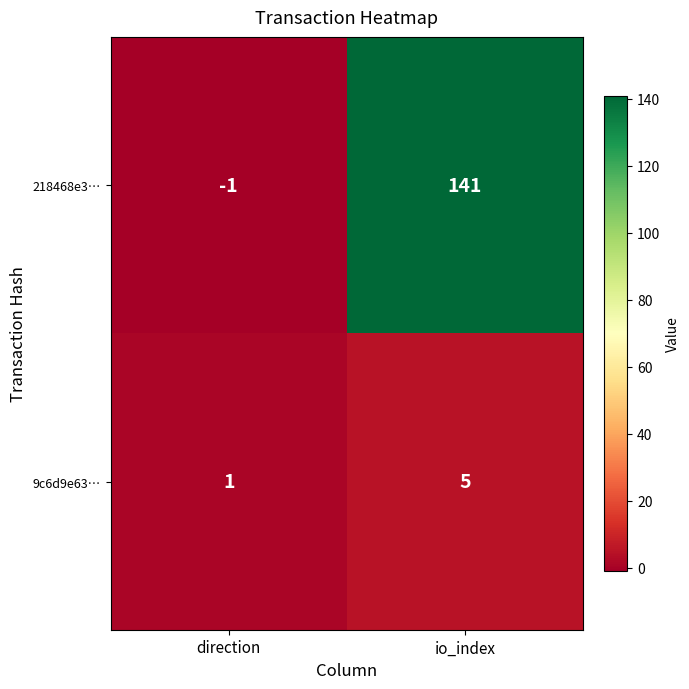

Which series has the largest range (max minus min)?

218468e3…